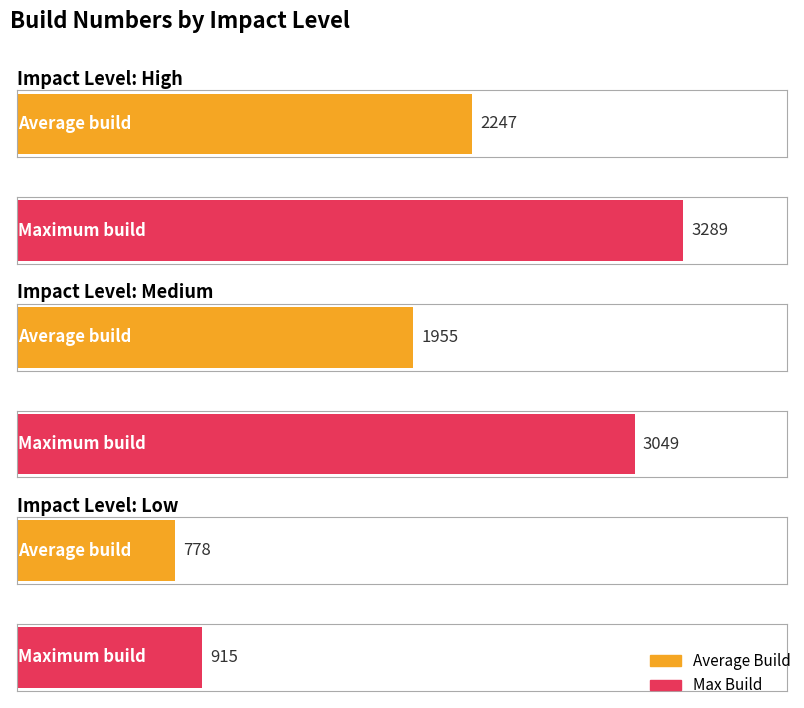

Reading left to right, list all the values displayed in this chart.

Average Build: High=2247	Medium=1955	Low=778
Max Build: High=3289	Medium=3049	Low=915